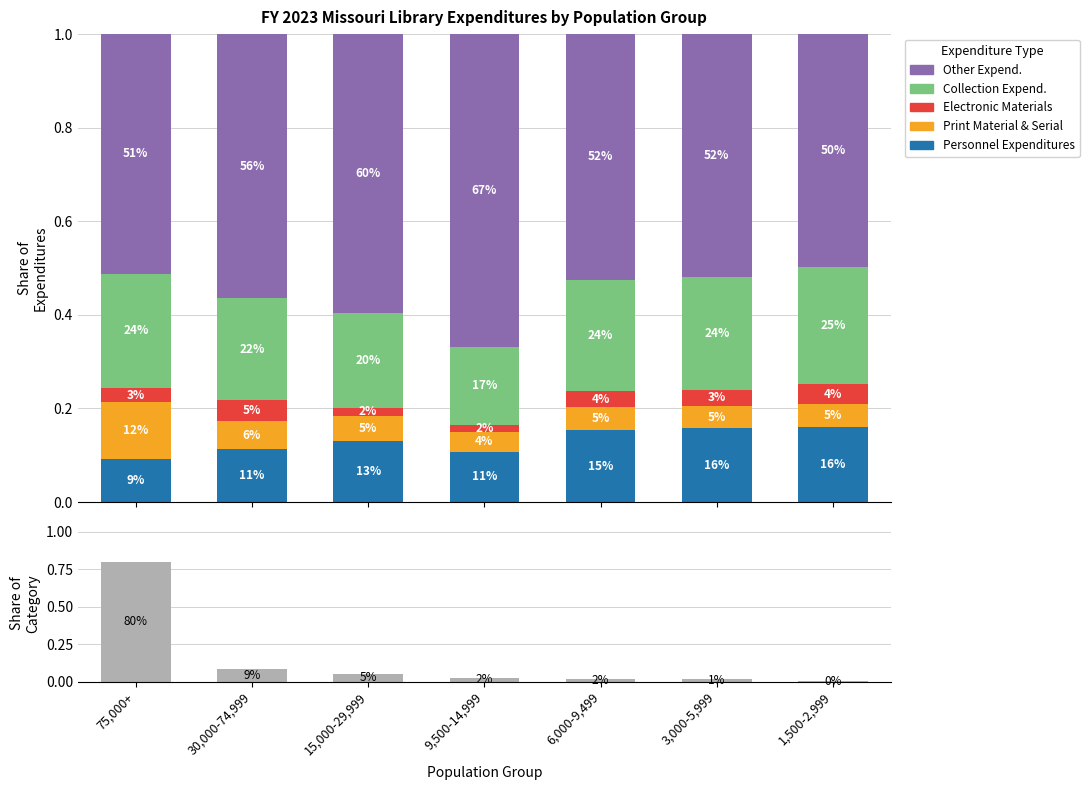

What is the label of the 5th bar from the right?

15,000-29,999